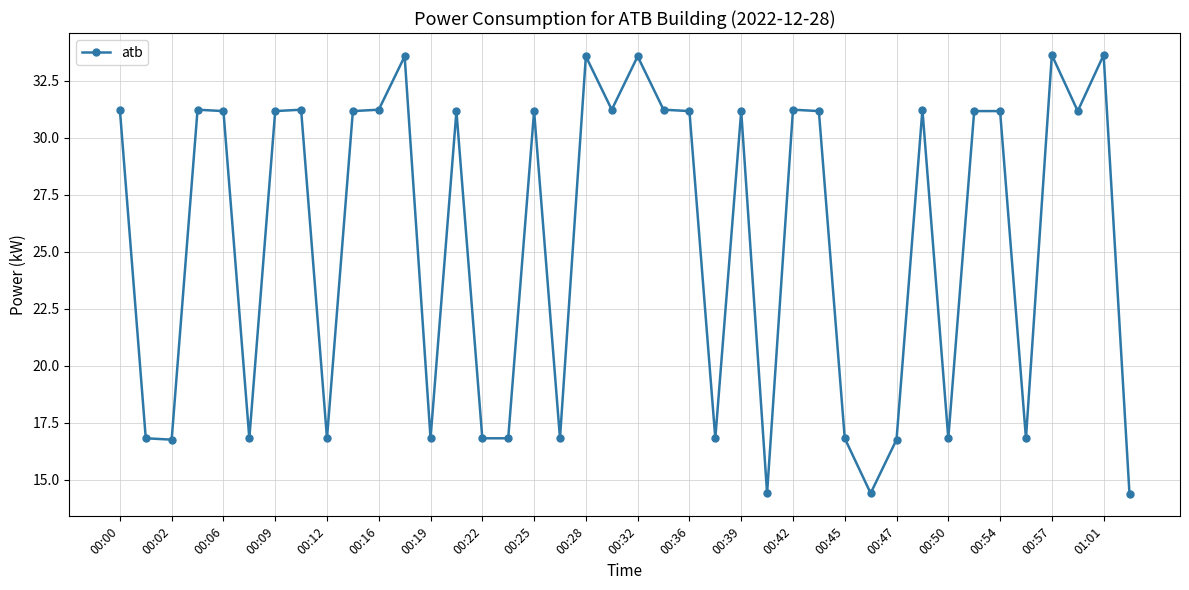

What is the difference between the second highest and minimum values?

19.3